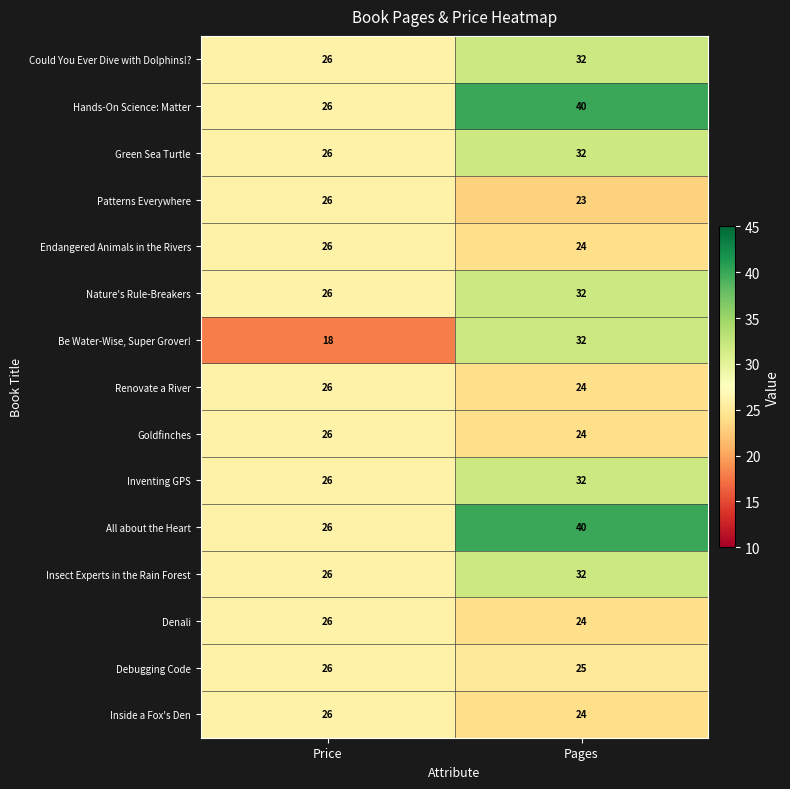

Which category has the highest value across all series?

Pages